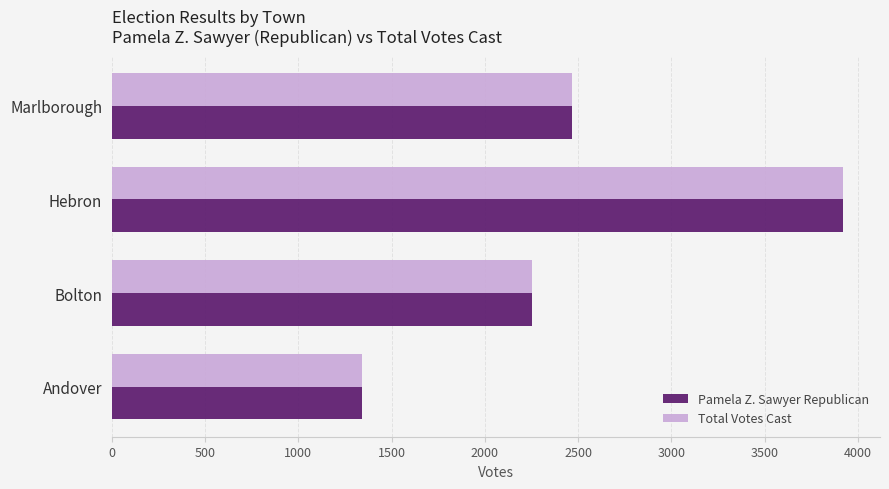

Which label corresponds to the largest value in the chart?

Hebron